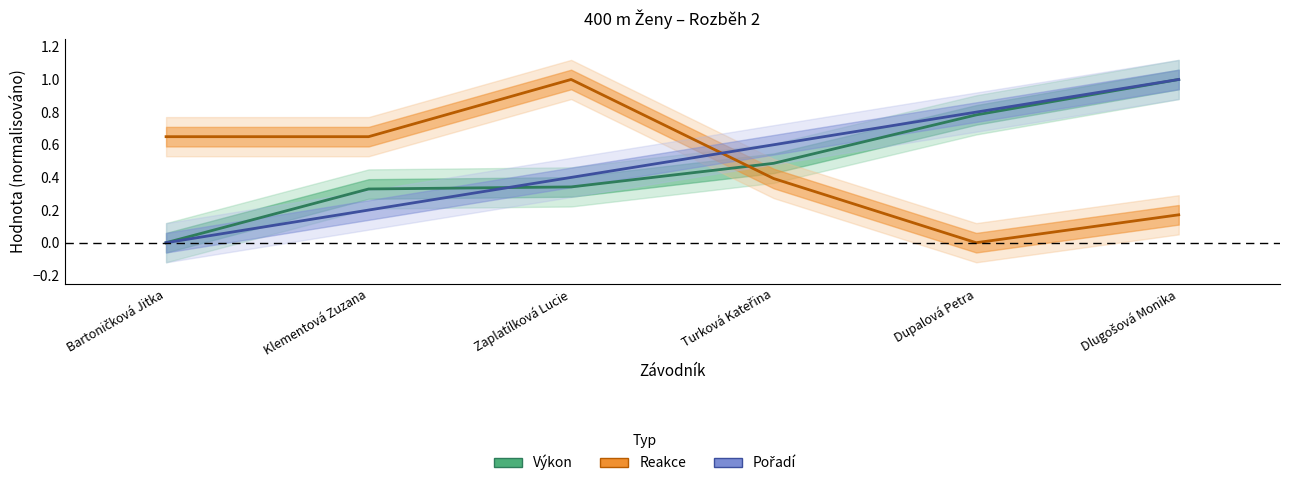

What is the average value of the Reakce series?

0.5